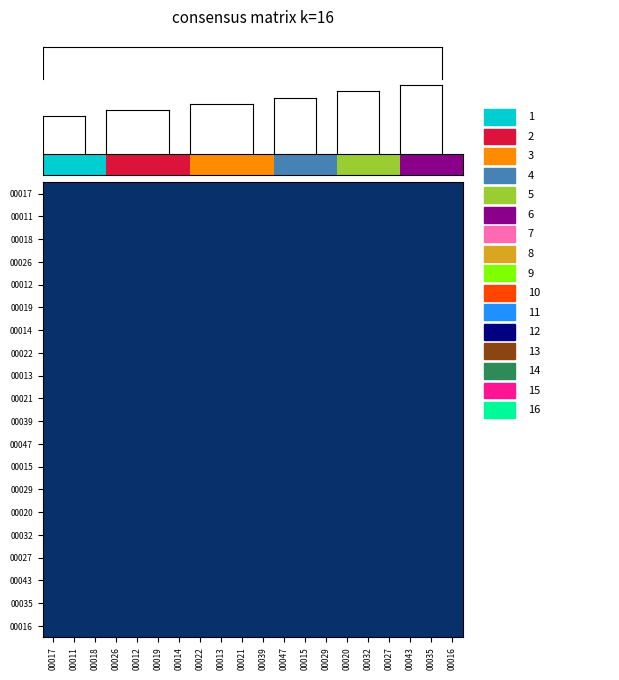

Which has a higher value, 00047 or 00018?

00047